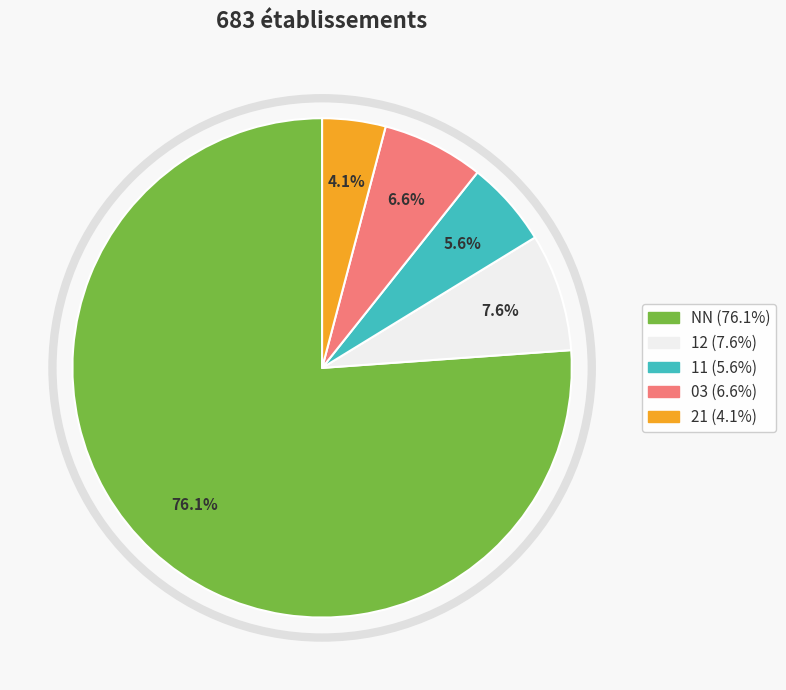

Does any single category account for the majority?

Yes